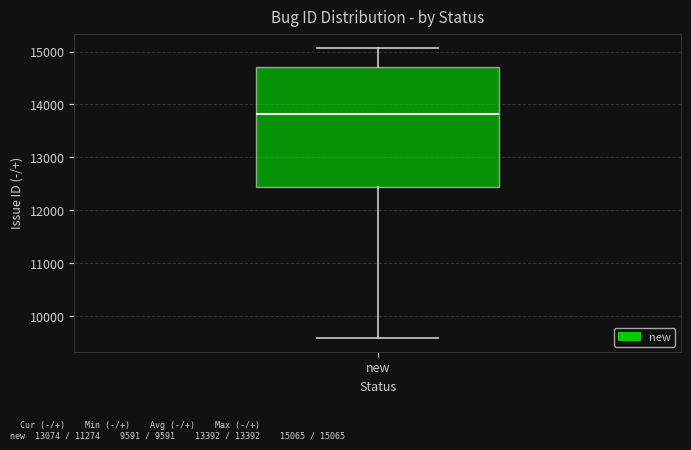

Transcribe this box plot: give where the median line is, the range the box spans, and where the two whiskers end, as read against the y-axis. The values are not printed on the chart, so give them approximately, as read against the axis.

median 13800, box 12400 to 14700, whiskers 9600 to 15100